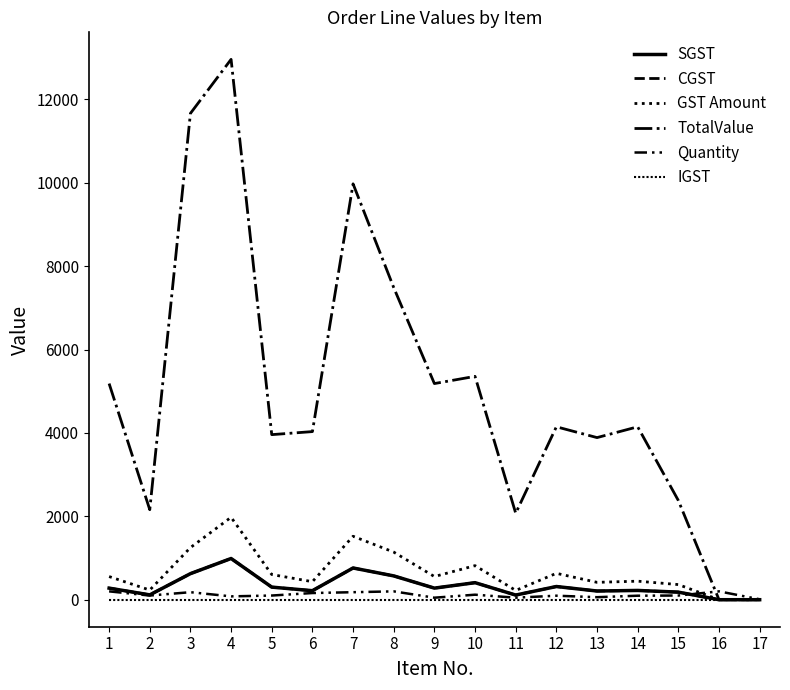

The CGST series shows 73.3 at 6. True or false?

False